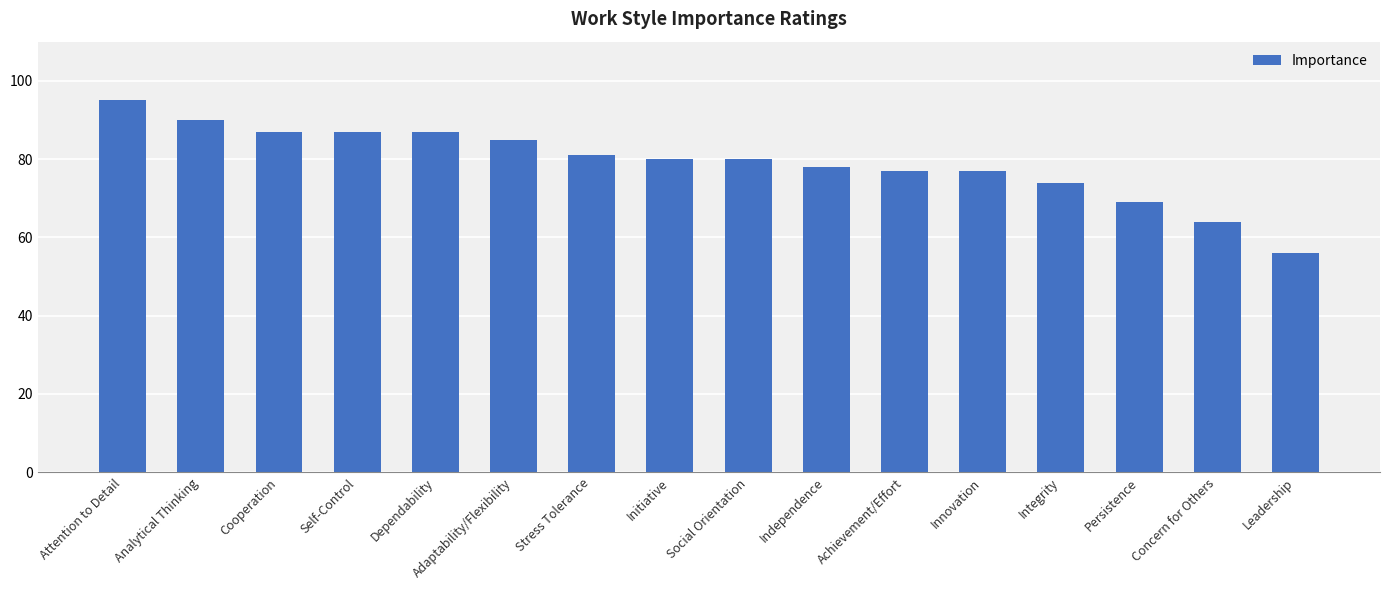

Read the value at Concern for Others.

64